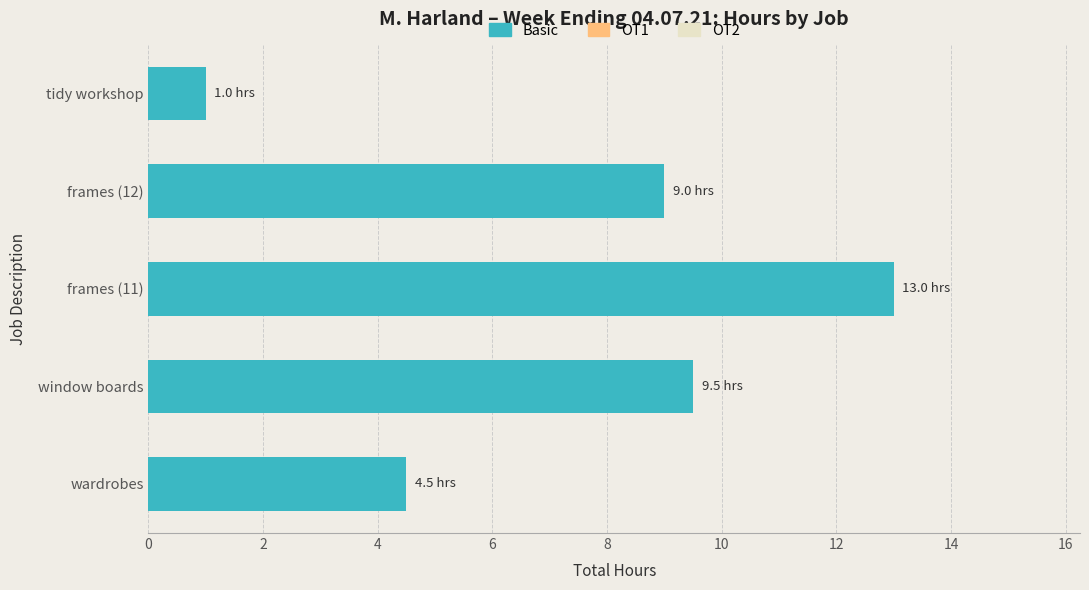

At which category does the chart reach its peak across all series?

frames (11)